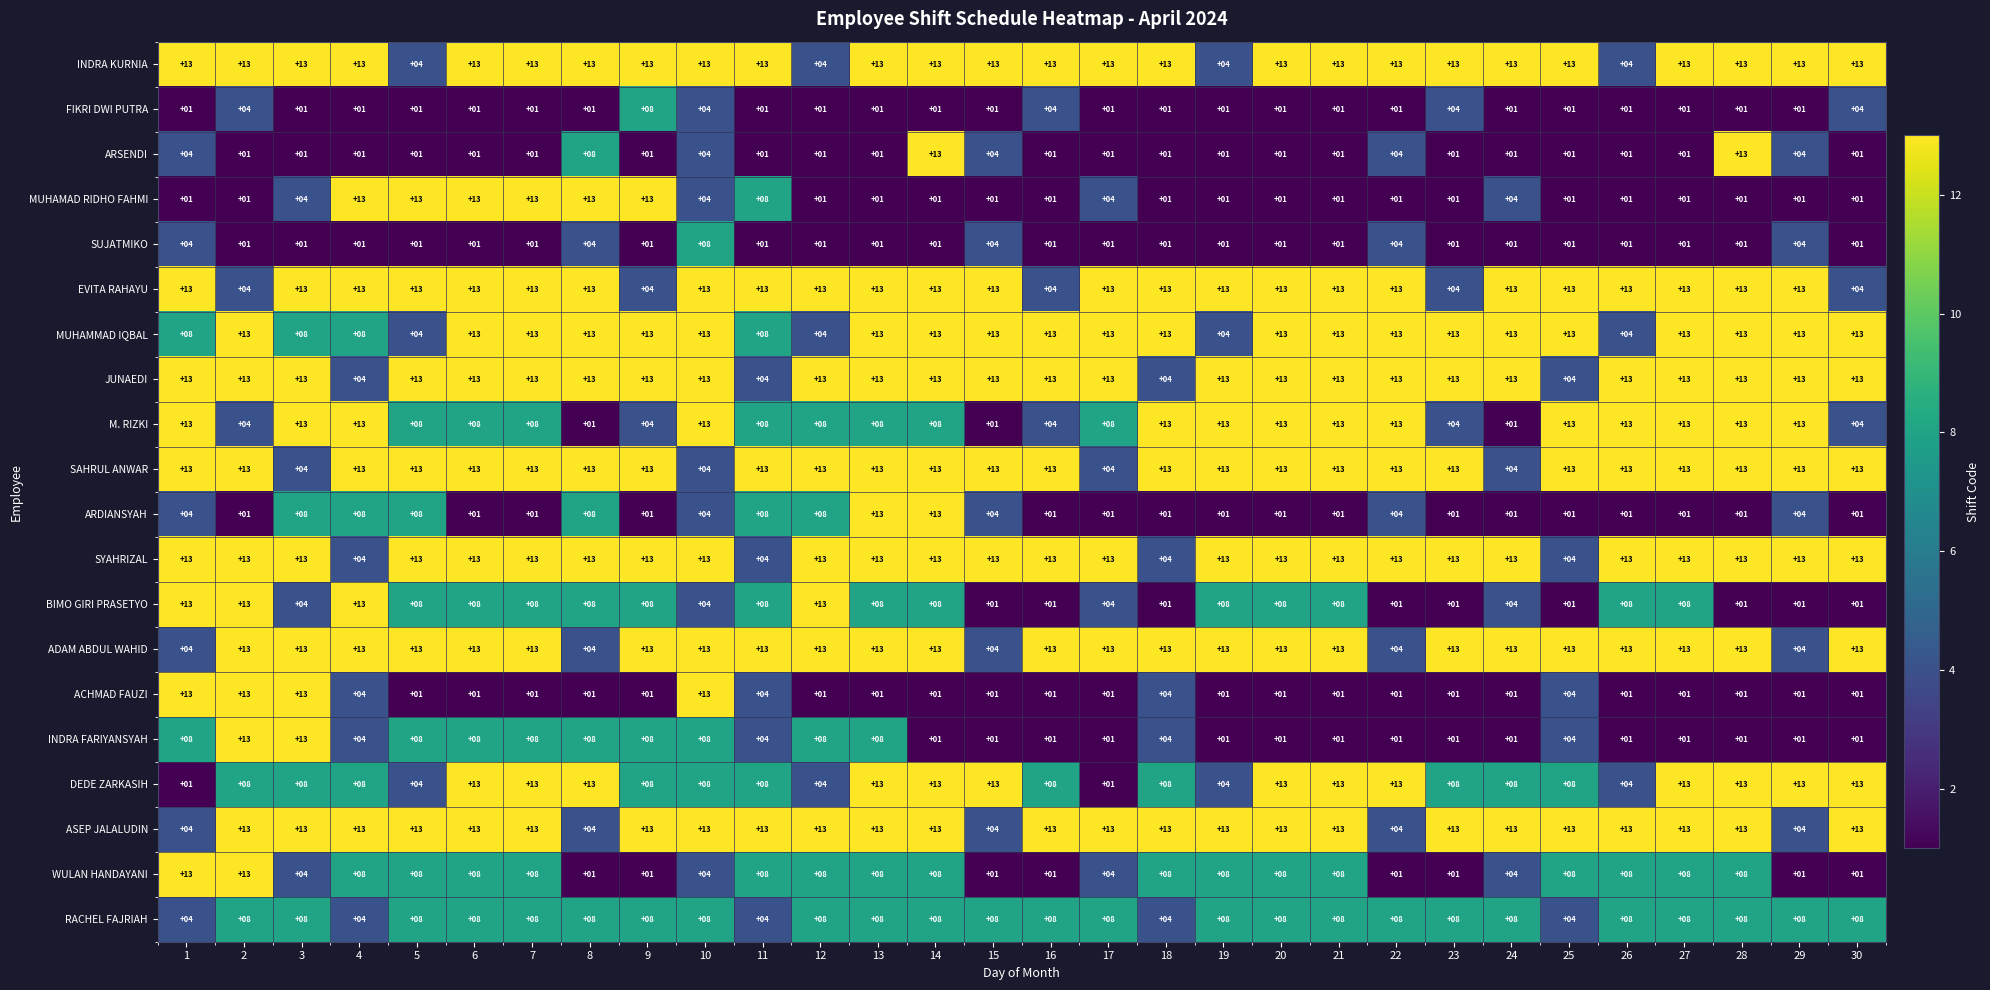

What is the difference between the second highest and minimum values in the ARDIANSYAH series?

12